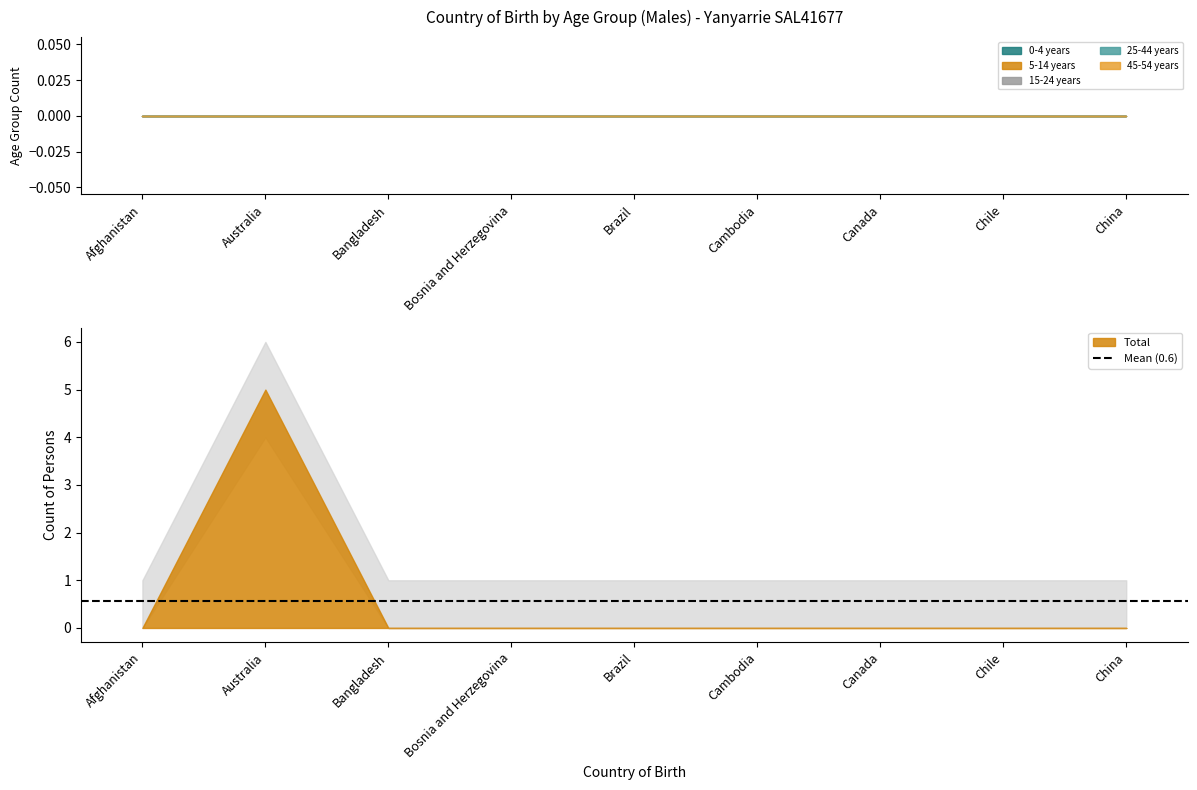

True or false: 0-4 years and 25-44 years cross at least once.

False